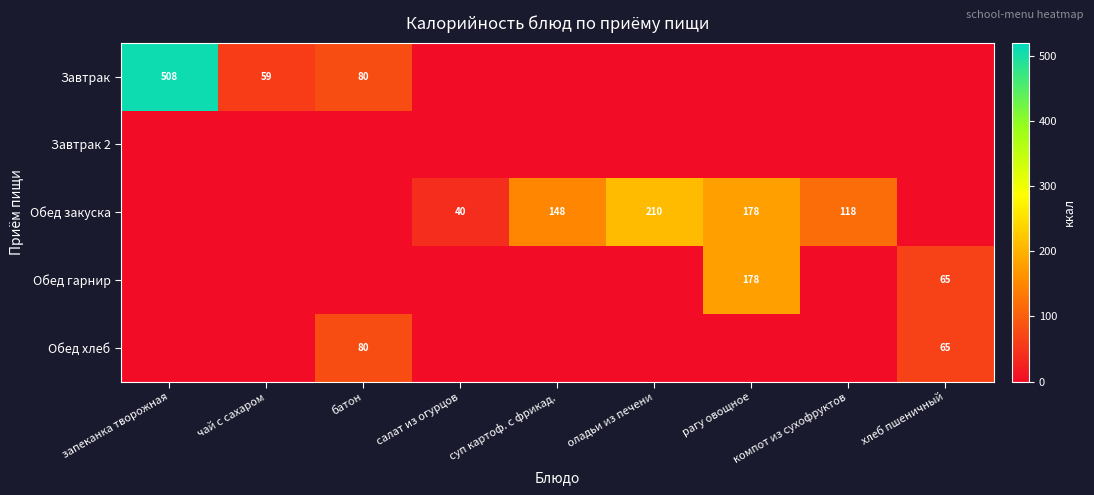

True or false: Завтрак has a value of 21 at чай с сахаром.

False